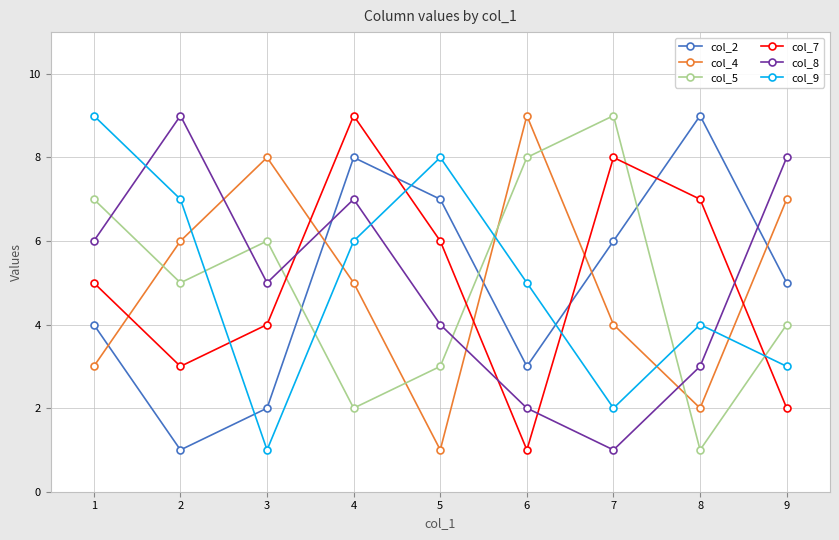

What are all the series names shown in the legend?

col_2, col_4, col_5, col_7, col_8, col_9